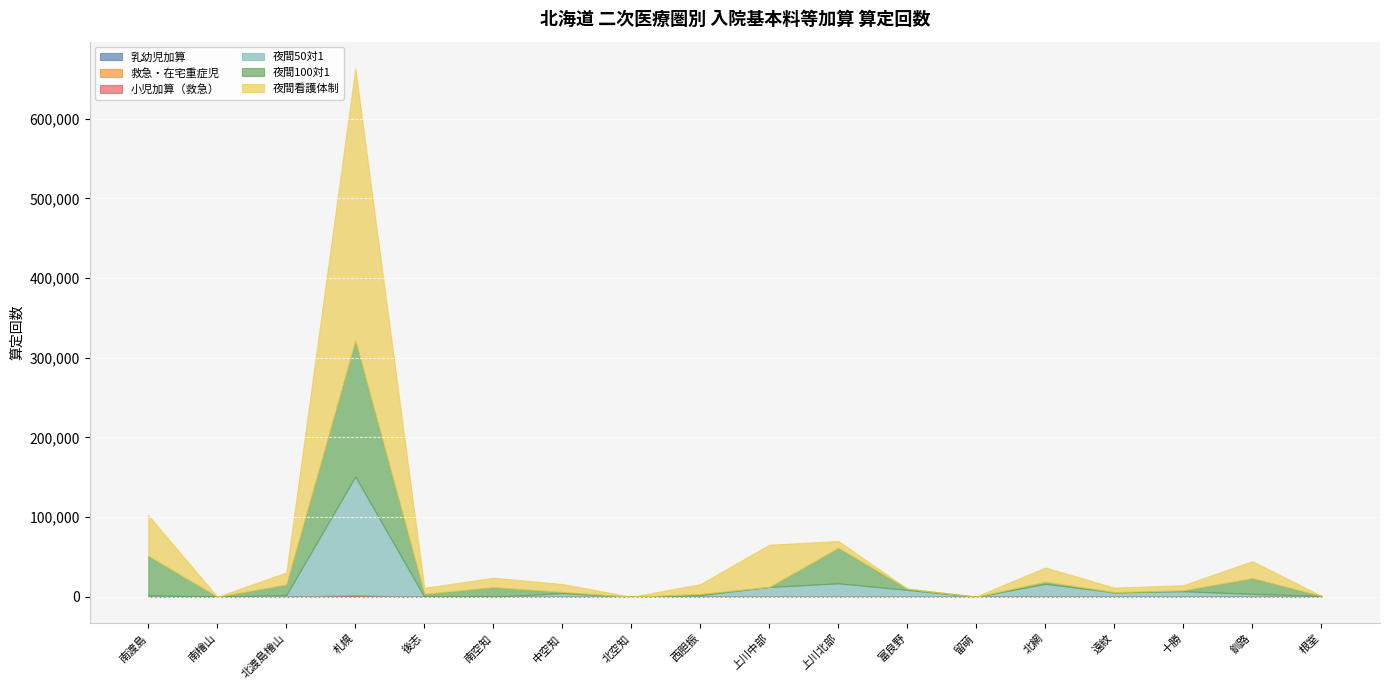

Rank the series at 中空知 from lowest to highest value.

救急・在宅重症児, 小児加算（救急）, 乳幼児加算, 夜間100対1, 夜間50対1, 夜間看護体制